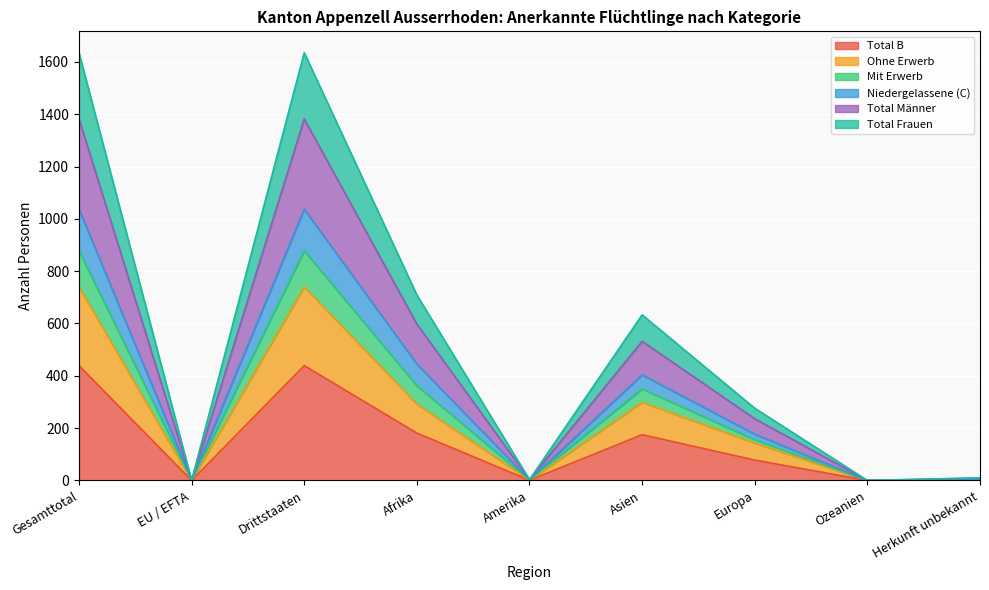

At which category does Total B reach its first local valley?

EU / EFTA